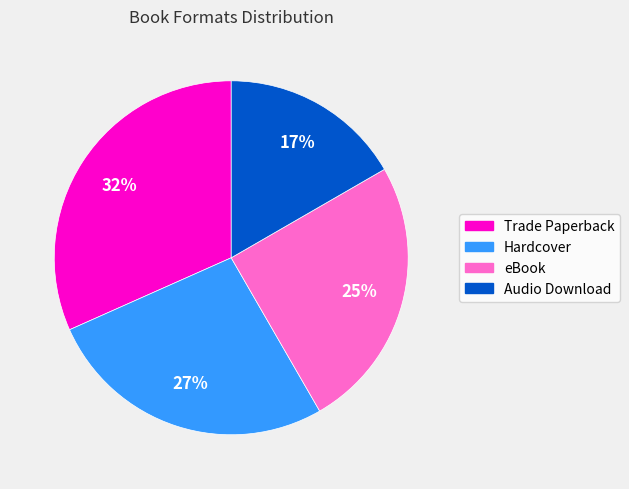

Do eBook and Audio Download together represent more than half of the pie?

No